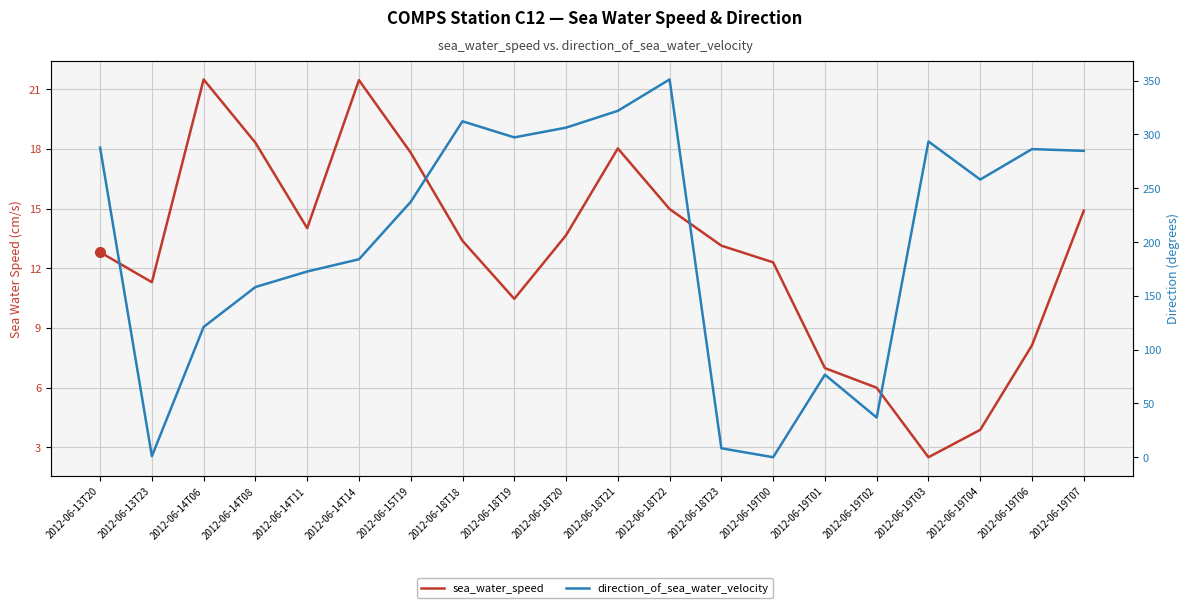

The value of sea_water_speed at 2012-06-18T23 is 21.7. True or false?

False